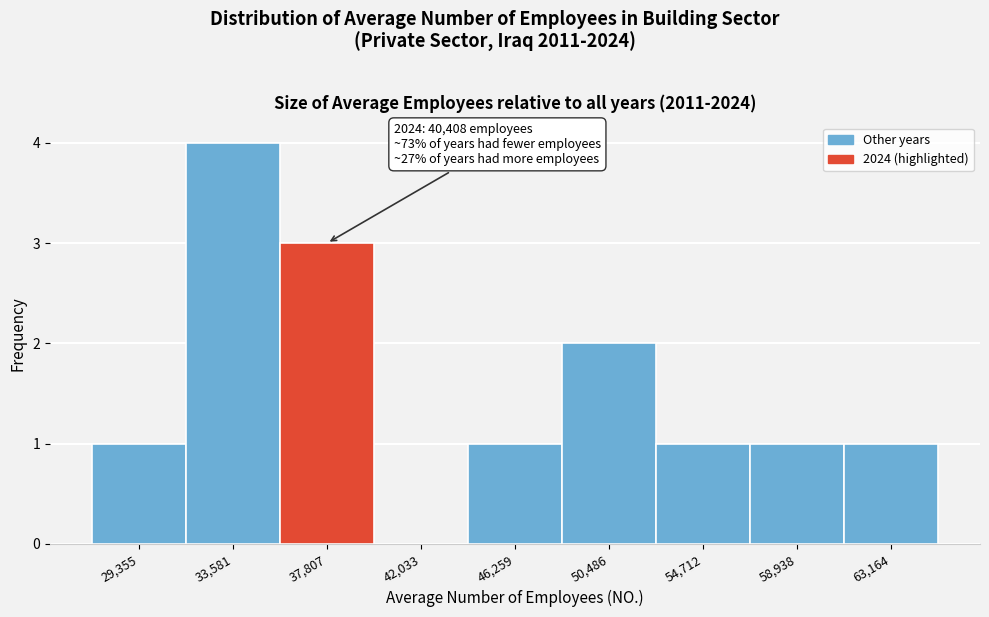

Reading right to left, transcribe all the data shown in this chart.

63,164=1	58,938=1	54,712=1	50,486=2	46,259=1	42,033=0	37,807=3	33,581=4	29,355=1